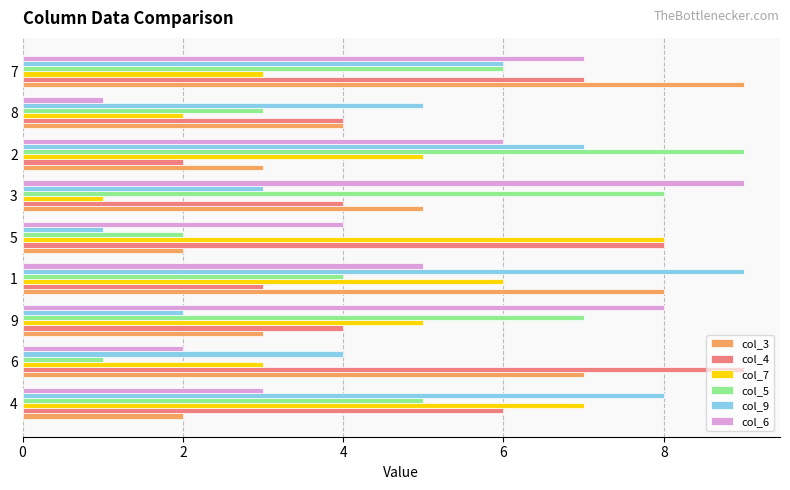

At 1, list the series in order from smallest to largest.

col_4, col_5, col_6, col_7, col_3, col_9